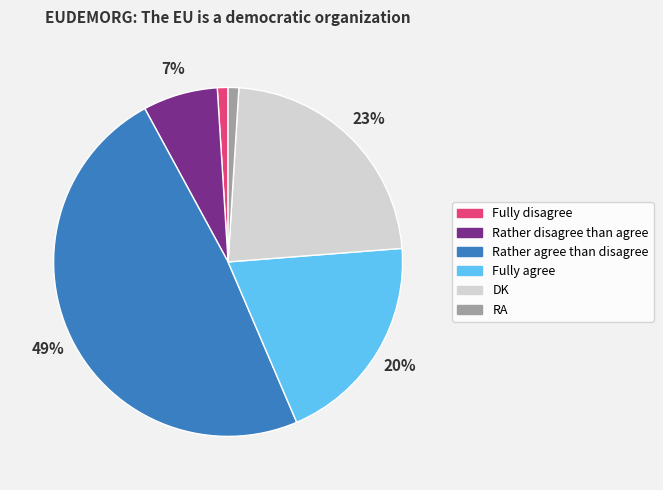

What is the ratio of the value at Rather agree than disagree to the value at Rather disagree than agree?

7.0